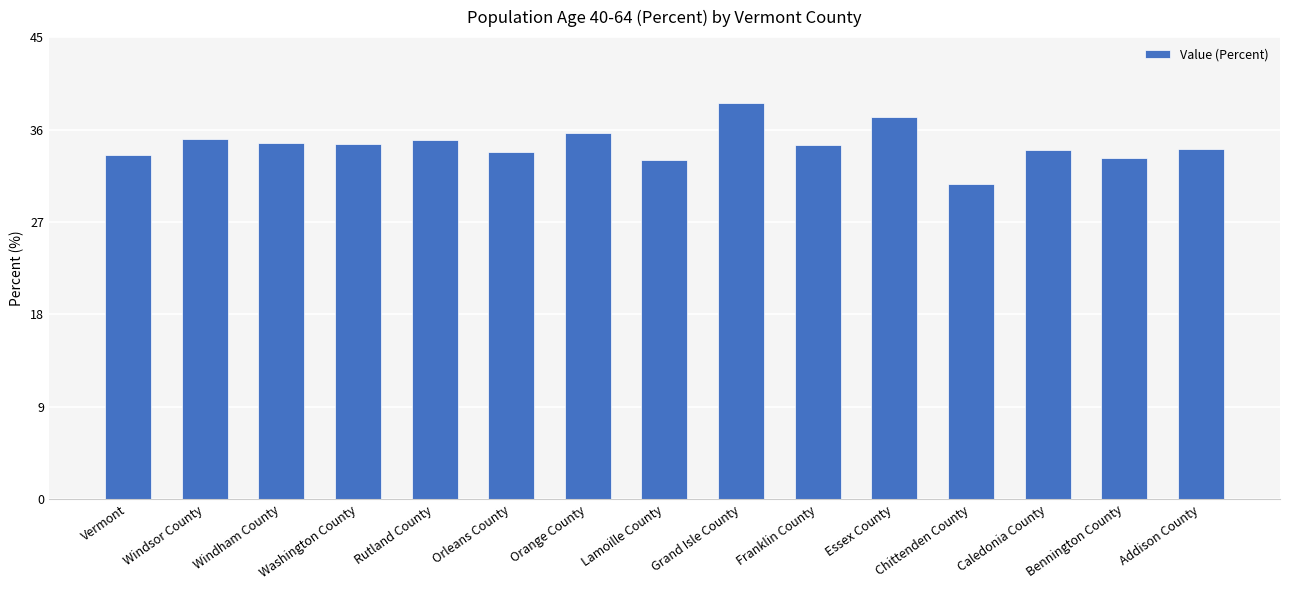

Count the number of categories in the chart.

15